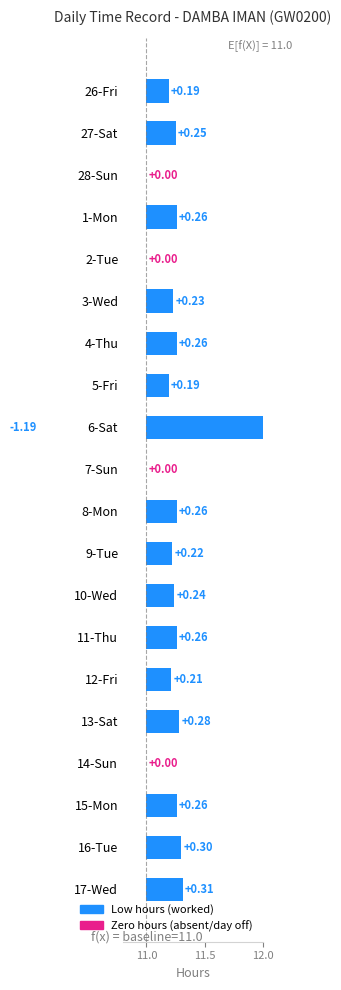

What is the average value?

0.2